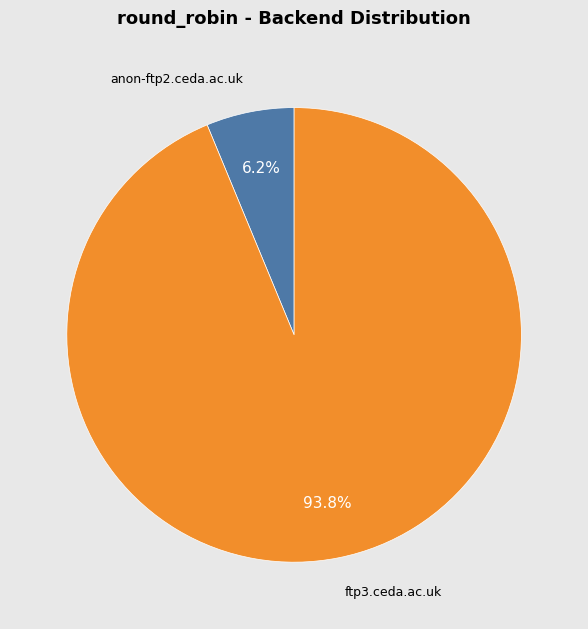

Is there a majority slice in this chart?

Yes